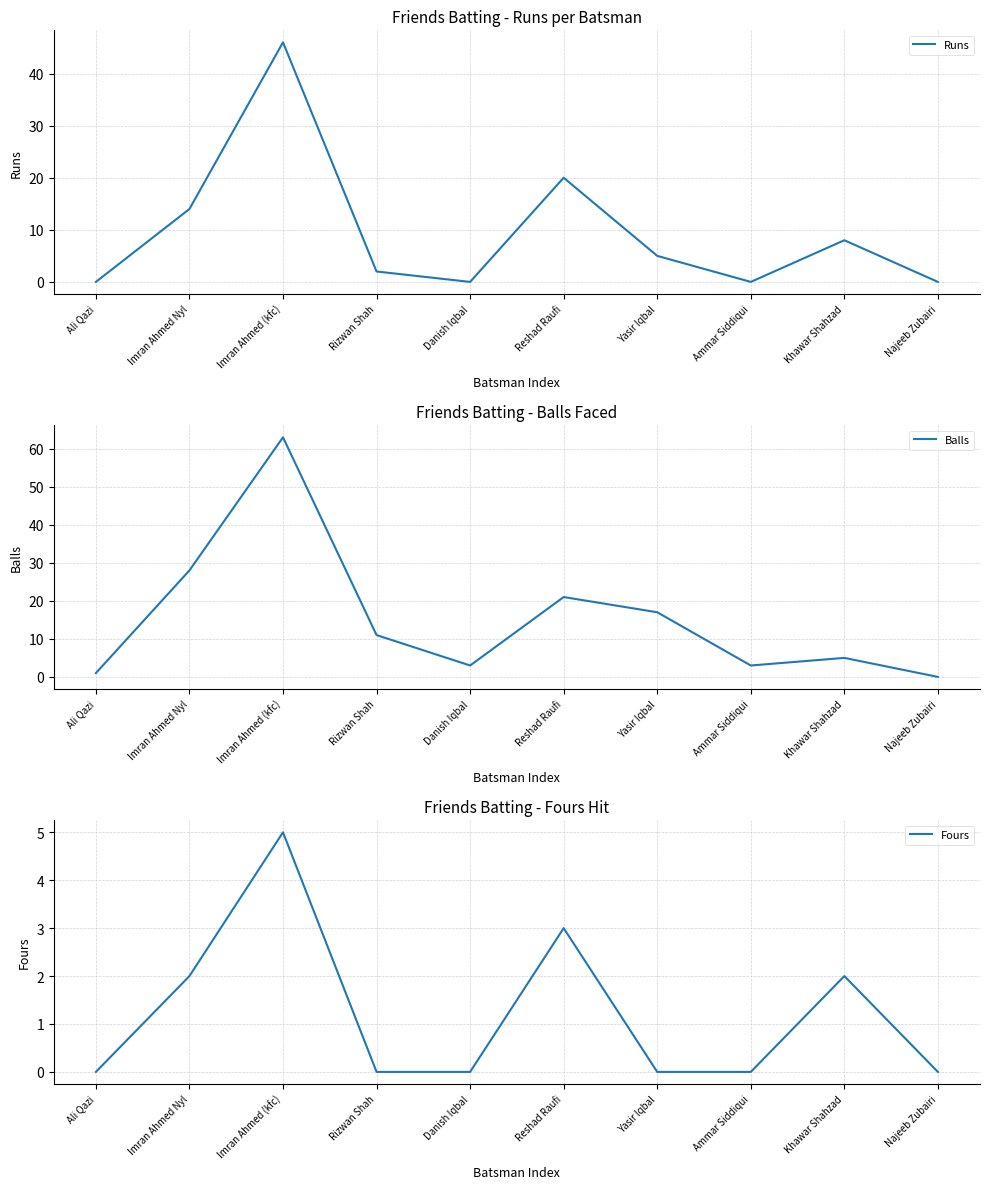

What is the difference between the maximum and minimum values in the Balls series?

63